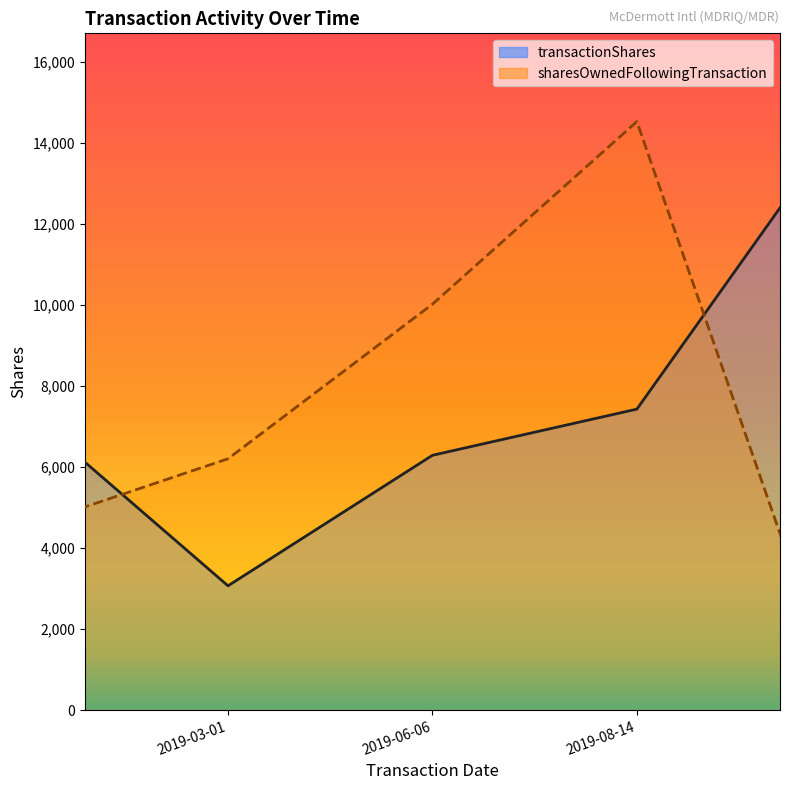

What is the sum of the transactionShares values at 2019-06-06 and 2019-08-14?

13724.0